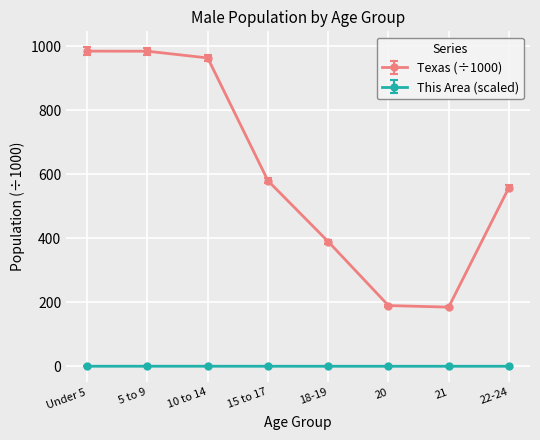

What is the sum of all Texas (÷1000) values?

4831.9